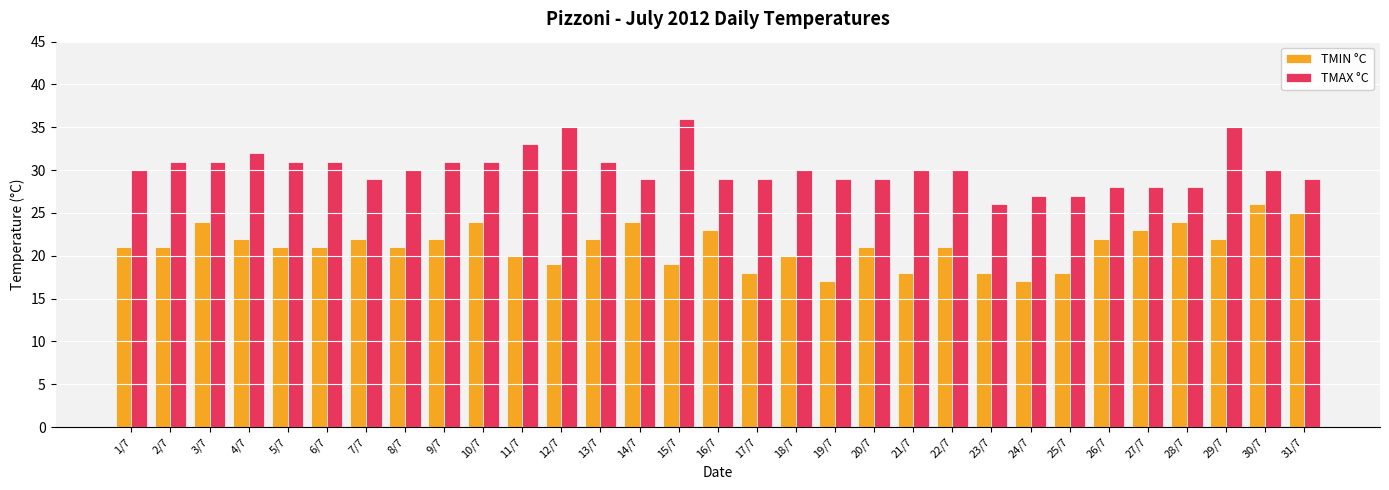

What is the value of the TMIN °C bar at the 4th from the left?

22